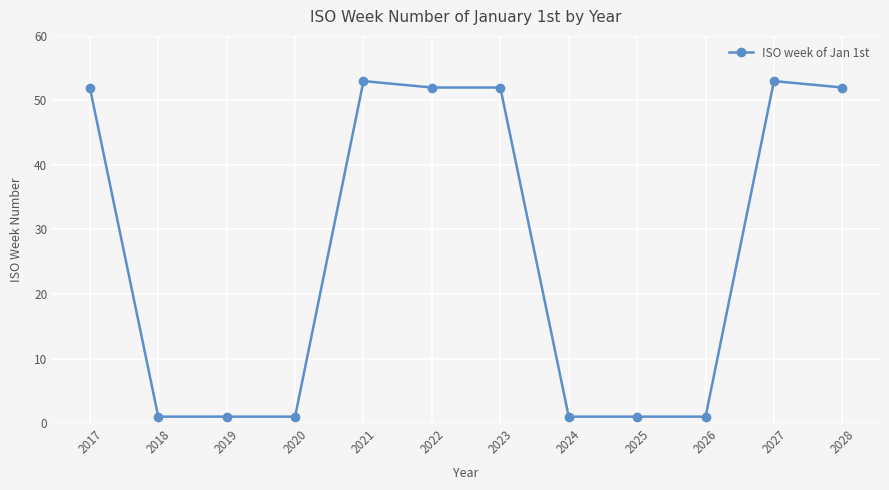

True or false: the data has more than 0 interior local peaks.

True